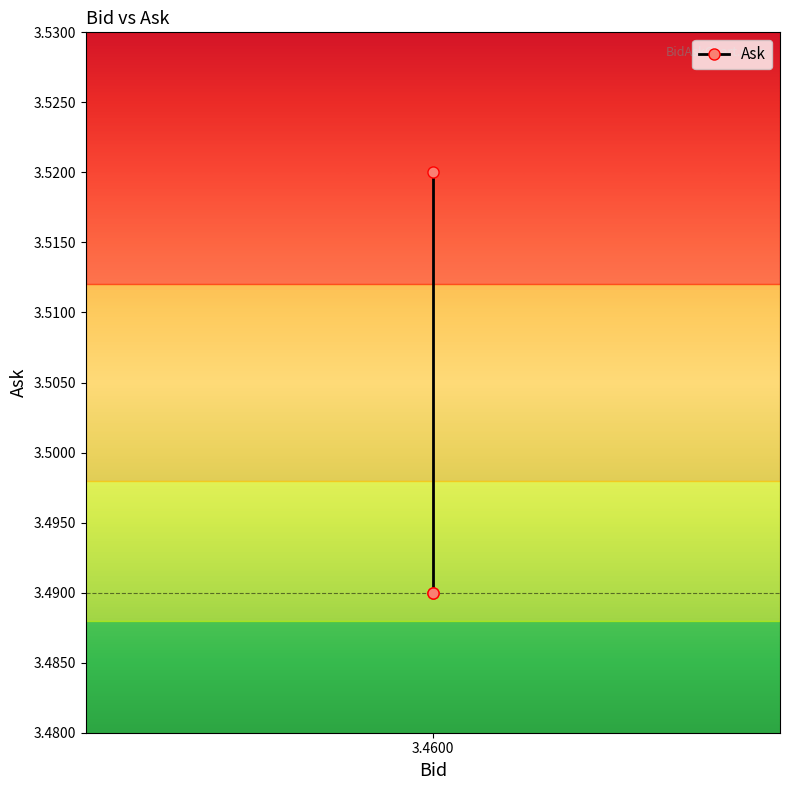

Which has a higher value, 3.4600 or 3.4600?

3.4600